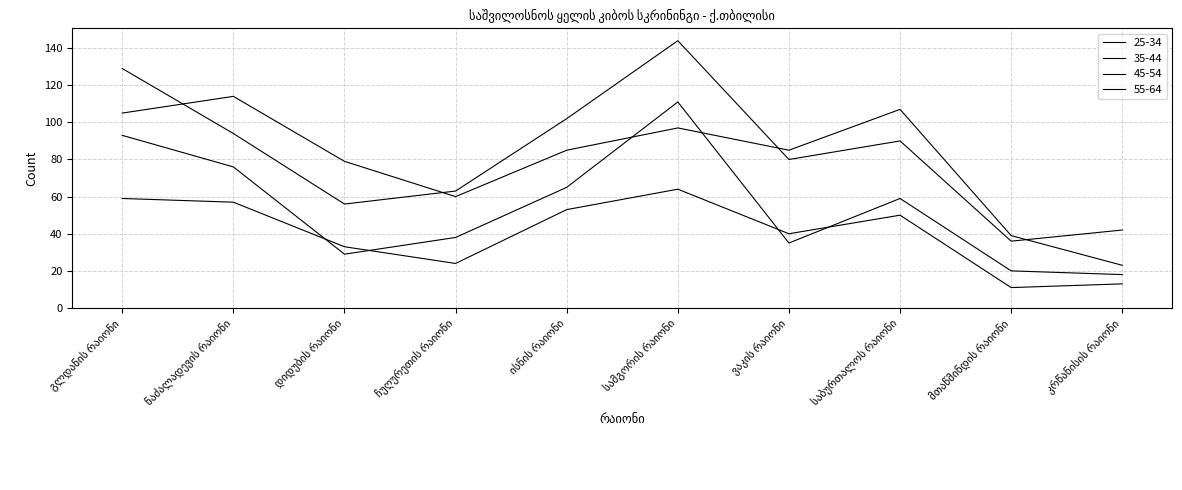

Does the chart display data point markers on the line(s)?

No